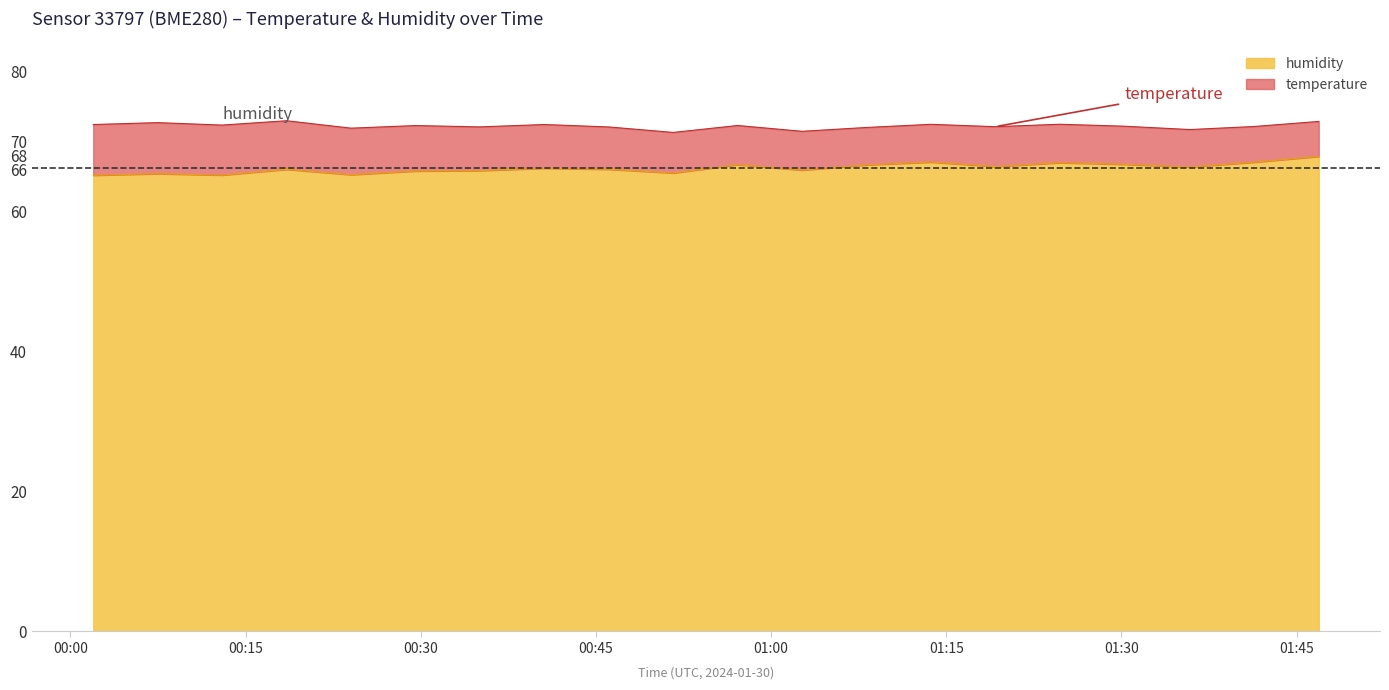

Is it true that the value at 00:01 is 65.2?

True